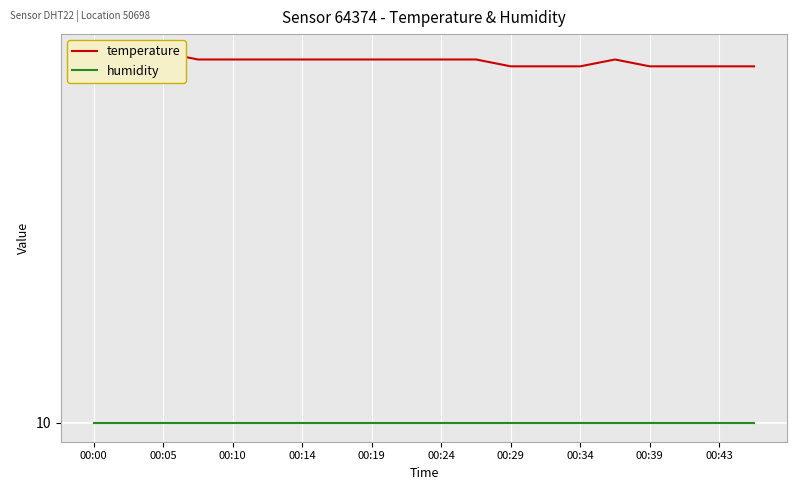

True or false: humidity and temperature intersect in this chart.

False